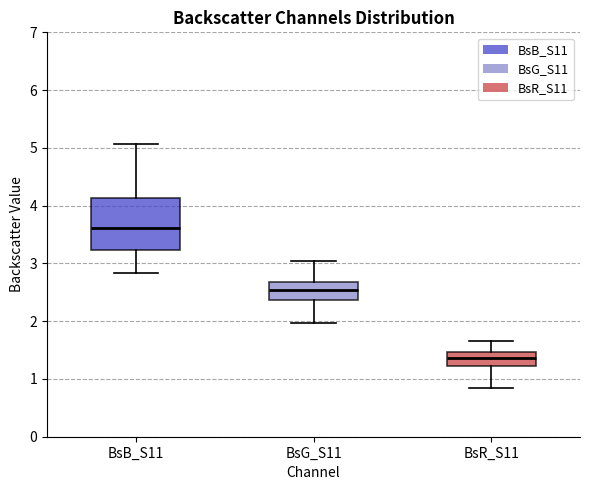

Reading left to right, transcribe this box plot: for each box, give where its median line is, the range the box spans, and where its two whiskers end, as read against the y-axis. The values are not printed on the chart, so give them approximately, as read against the axis.

BsB_S11: median 3.6, box 3.2 to 4.1, whiskers 2.8 to 5.1
BsG_S11: median 2.5, box 2.4 to 2.7, whiskers 2.0 to 3.0
BsR_S11: median 1.4, box 1.2 to 1.5, whiskers 0.9 to 1.7